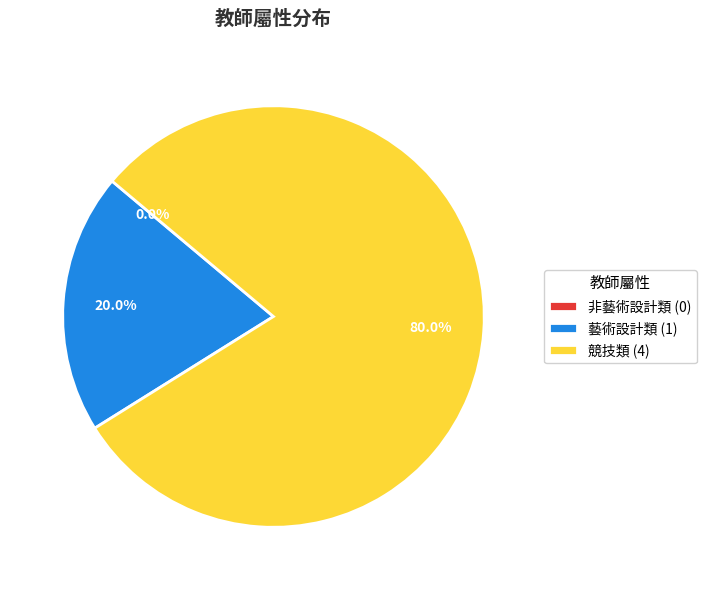

What is the majority slice?

競技類